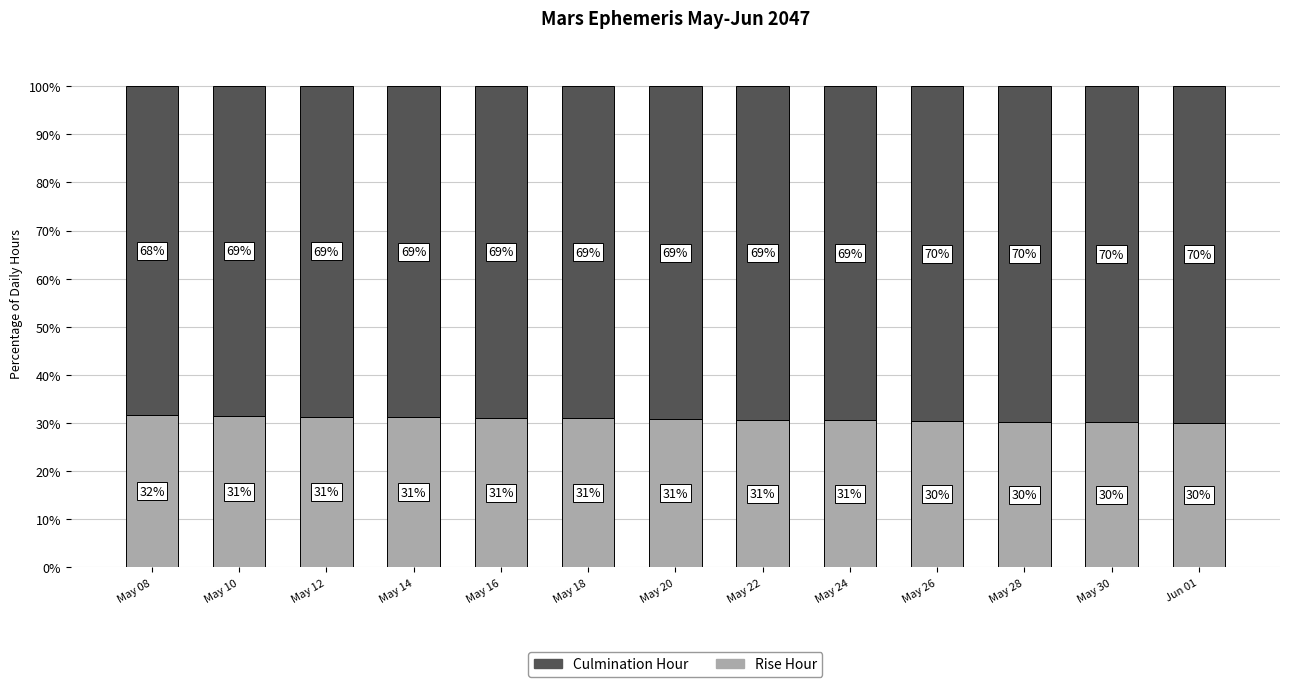

What is the difference between the maximum and second lowest values in the Rise Hour series?

1.5